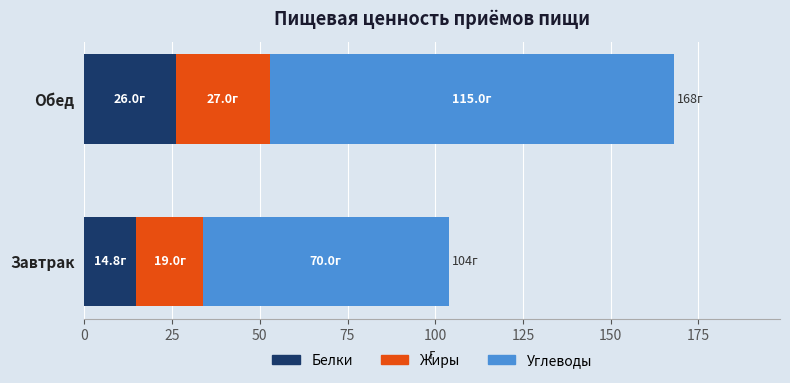

Rank the categories by Белки value from lowest to highest.

Завтрак, Обед